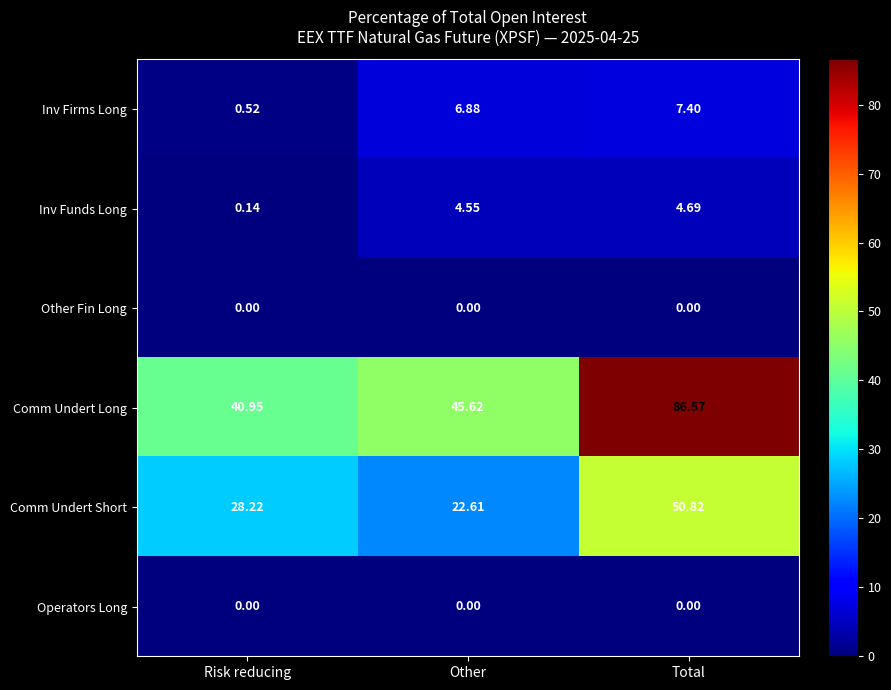

At which label does Inv Firms Long reach its peak?

Total